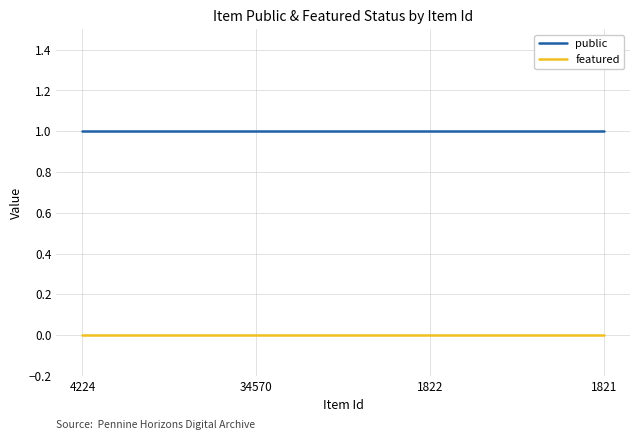

Reading left to right, transcribe all the data shown in this chart.

public: 1	1	1	1
featured: 0	0	0	0